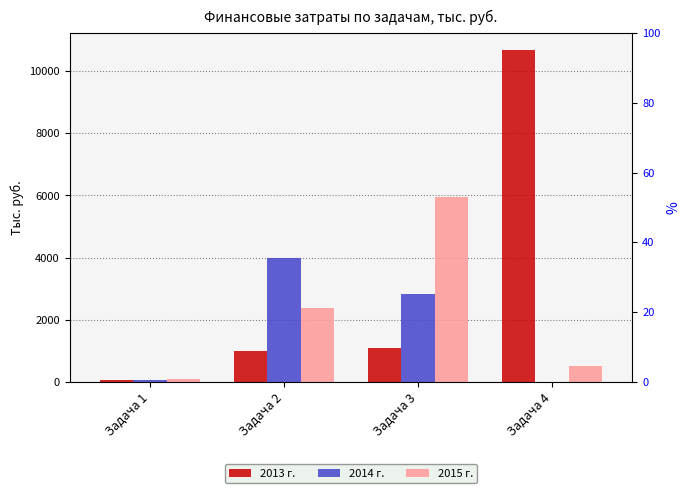

How many series are shown in this chart?

3